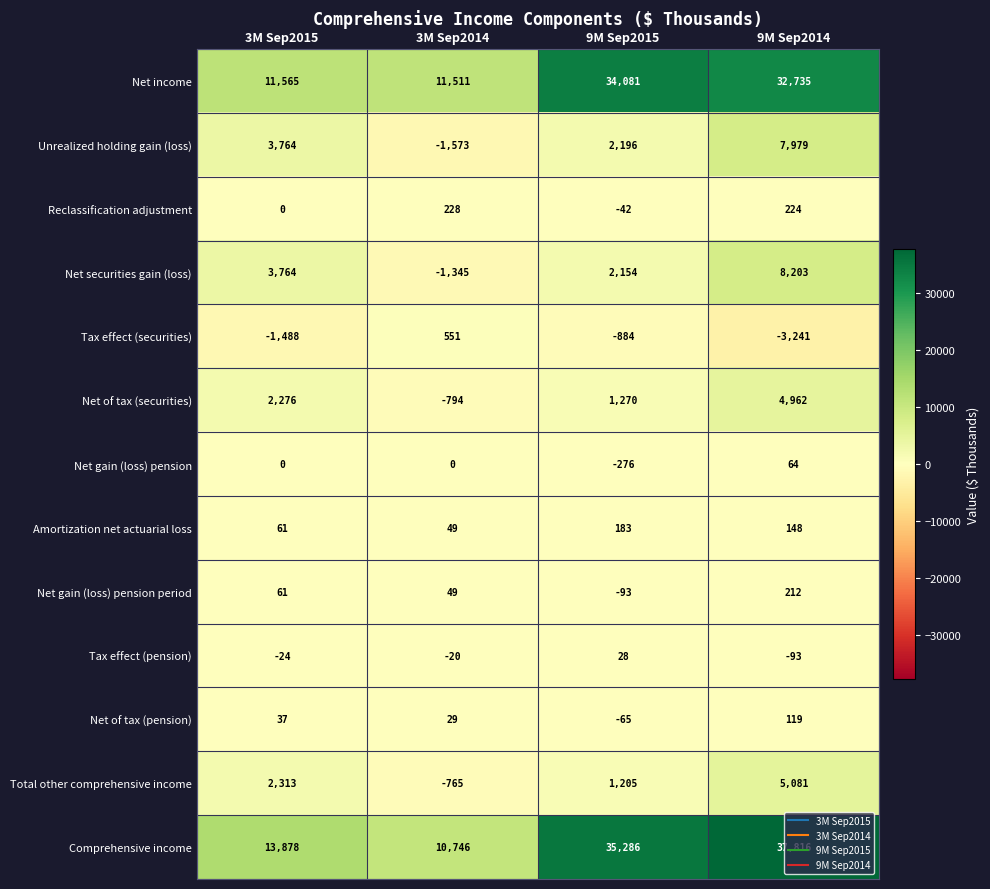

Rank the series by their maximum value, from lowest to highest.

Tax effect (pension), Net gain (loss) pension, Net of tax (pension), Amortization net actuarial loss, Net gain (loss) pension period, Reclassification adjustment, Tax effect (securities), Net of tax (securities), Total other comprehensive income, Unrealized holding gain (loss), Net securities gain (loss), Net income, Comprehensive income